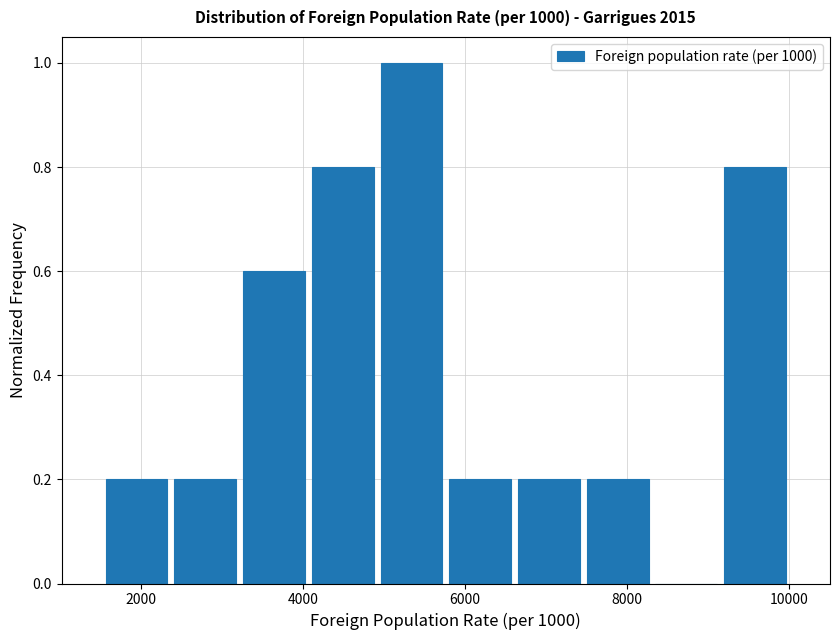

How tall is the bar that spans 1600 to 2400 on the x-axis? Neither the bar edges nor the heights are printed on the chart, so give them approximately, as read against the axes.

0.2